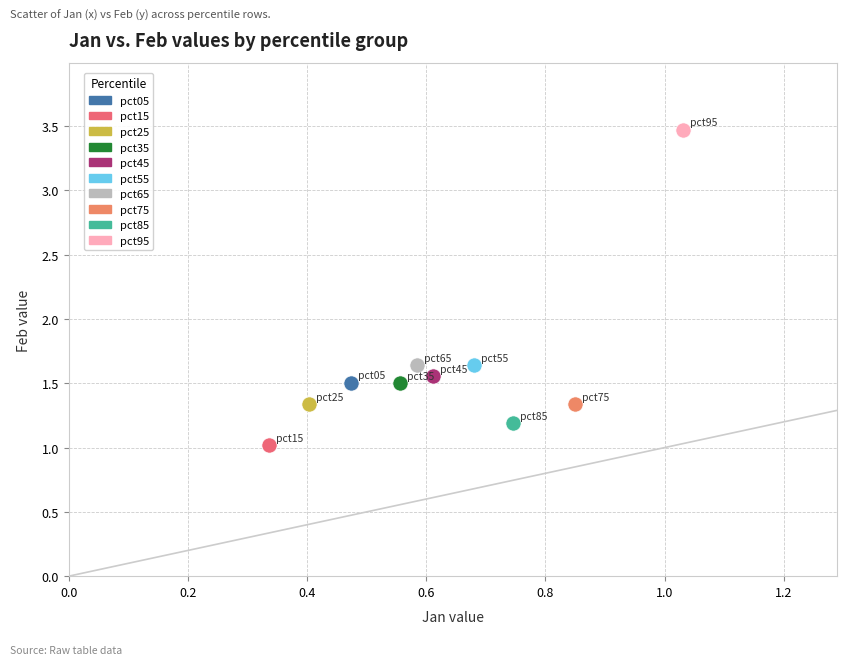

Which series contains the highest Y value?

pct95